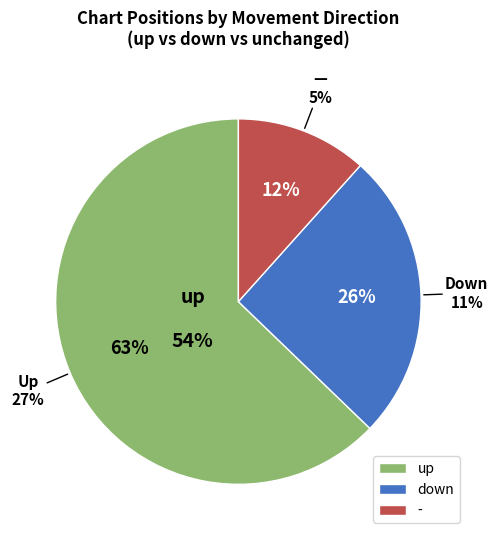

True or false: down accounts for 26% of the total.

True